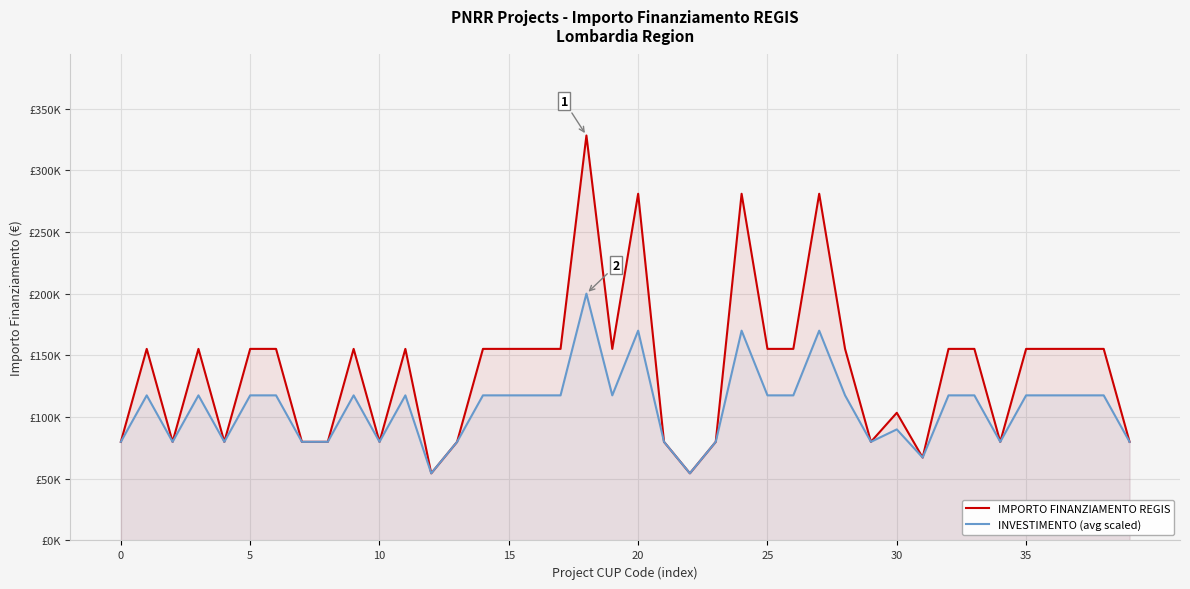

List the series in order of their peak value, highest first.

IMPORTO FINANZIAMENTO REGIS, INVESTIMENTO (avg scaled)